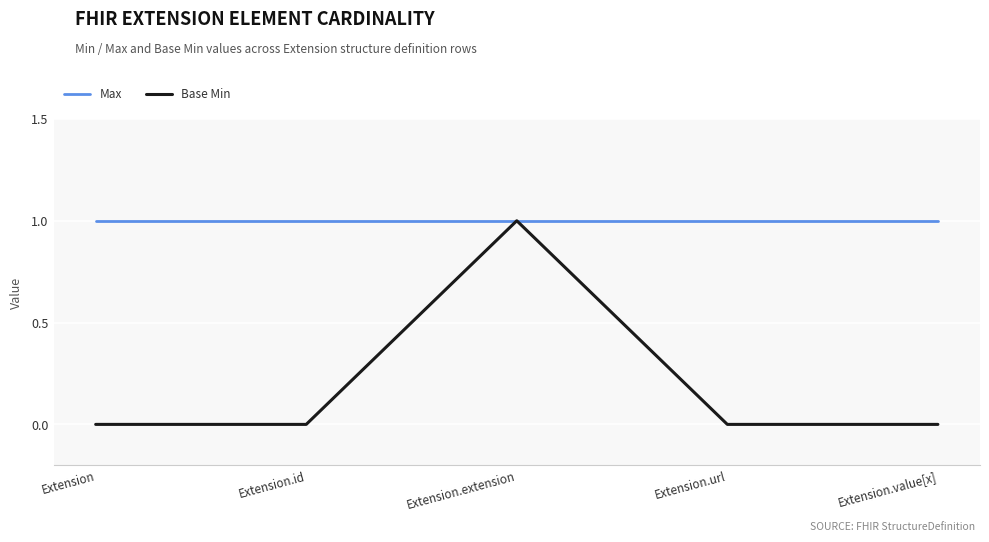

Reading right to left, what are all the values shown in this chart?

Max: 1	1	1	1	1
Base Min: 0	0	1	0	0